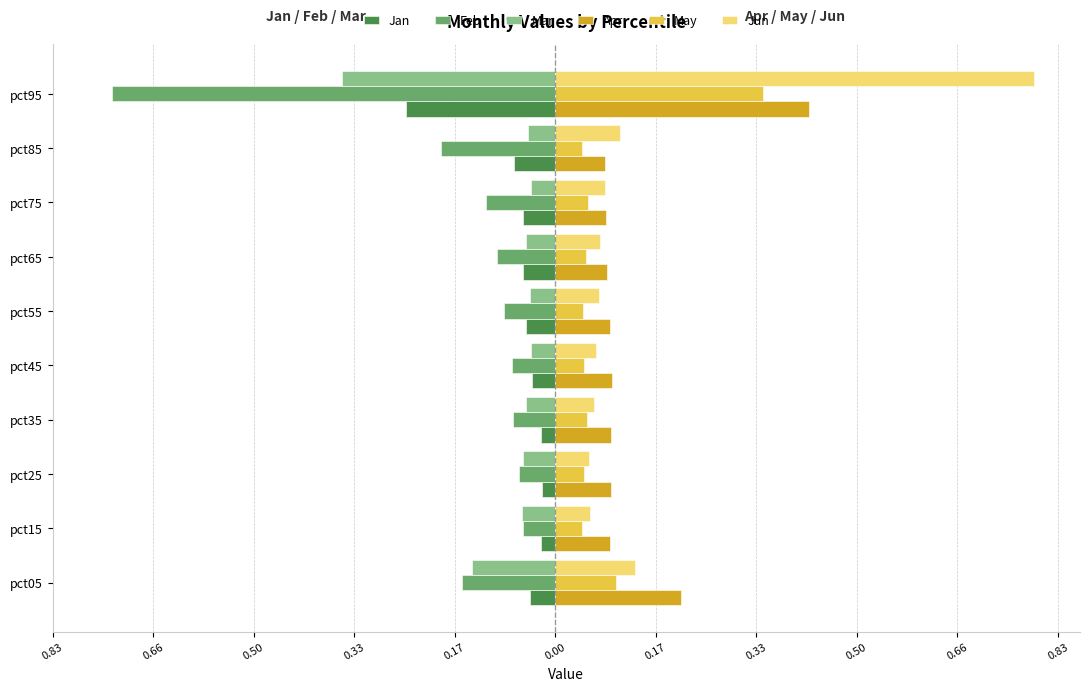

What is the maximum value shown in the chart?

0.8